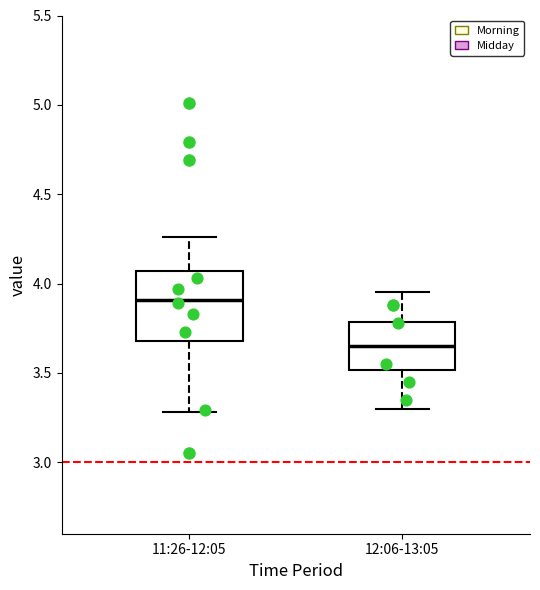

Where does the lower whisker of the box for 12:06-13:05 end on the y-axis? The values are not printed on the chart, so give them approximately, as read against the axis.

3.30